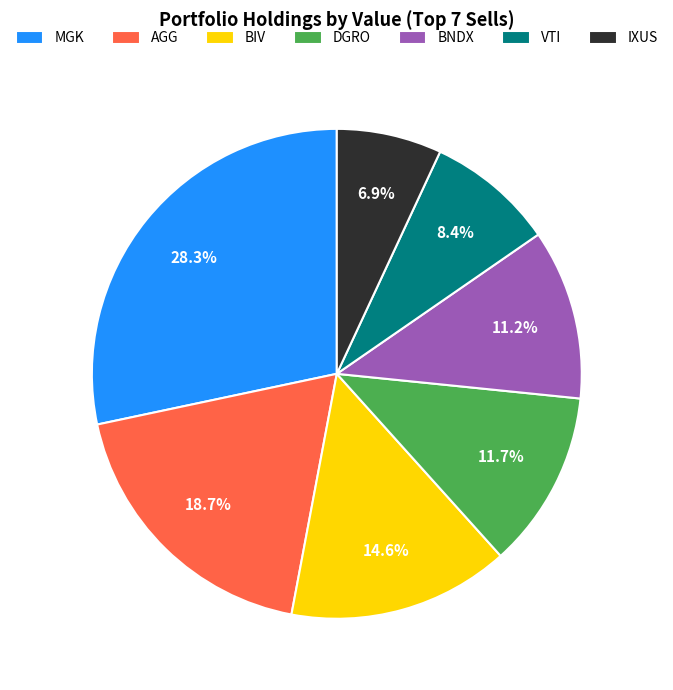

Is there a majority slice in this chart?

No